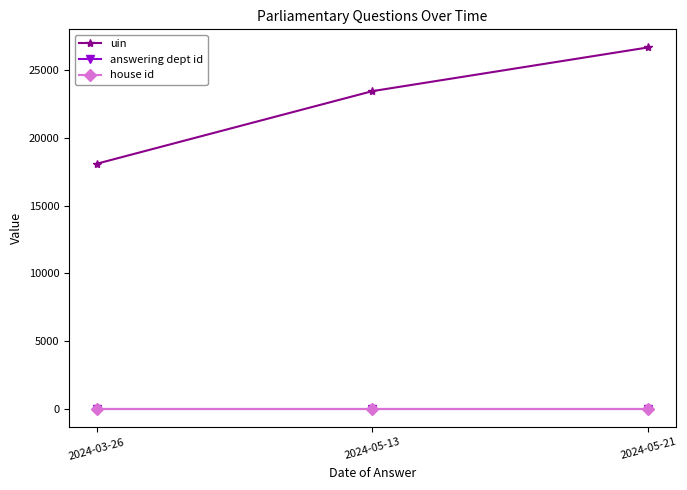

Which series changed the most between 2024-03-26 and 2024-05-21?

uin